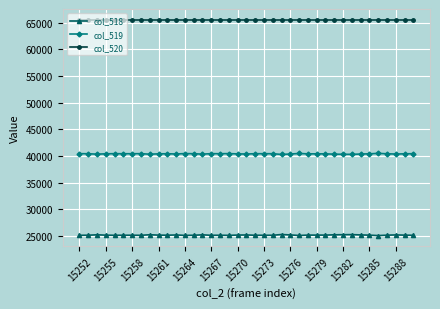

What is the lowest value of the col_519 series?

40277